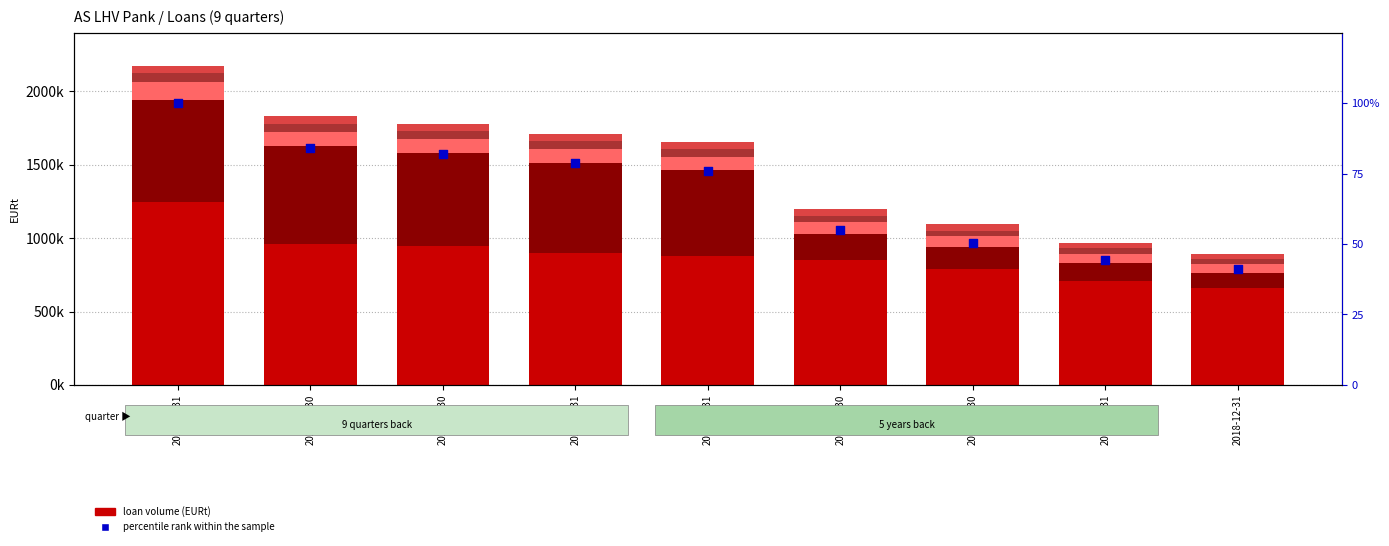

Is the value of Private loans at 2020-03-31 greater than the value of Small loans at 2020-09-30?

Yes